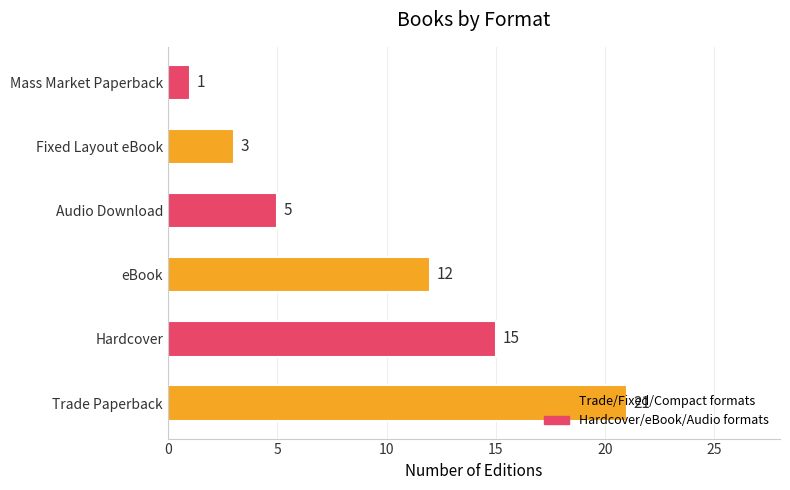

List the labels in order of value, smallest first.

Mass Market Paperback, Fixed Layout eBook, Audio Download, eBook, Hardcover, Trade Paperback